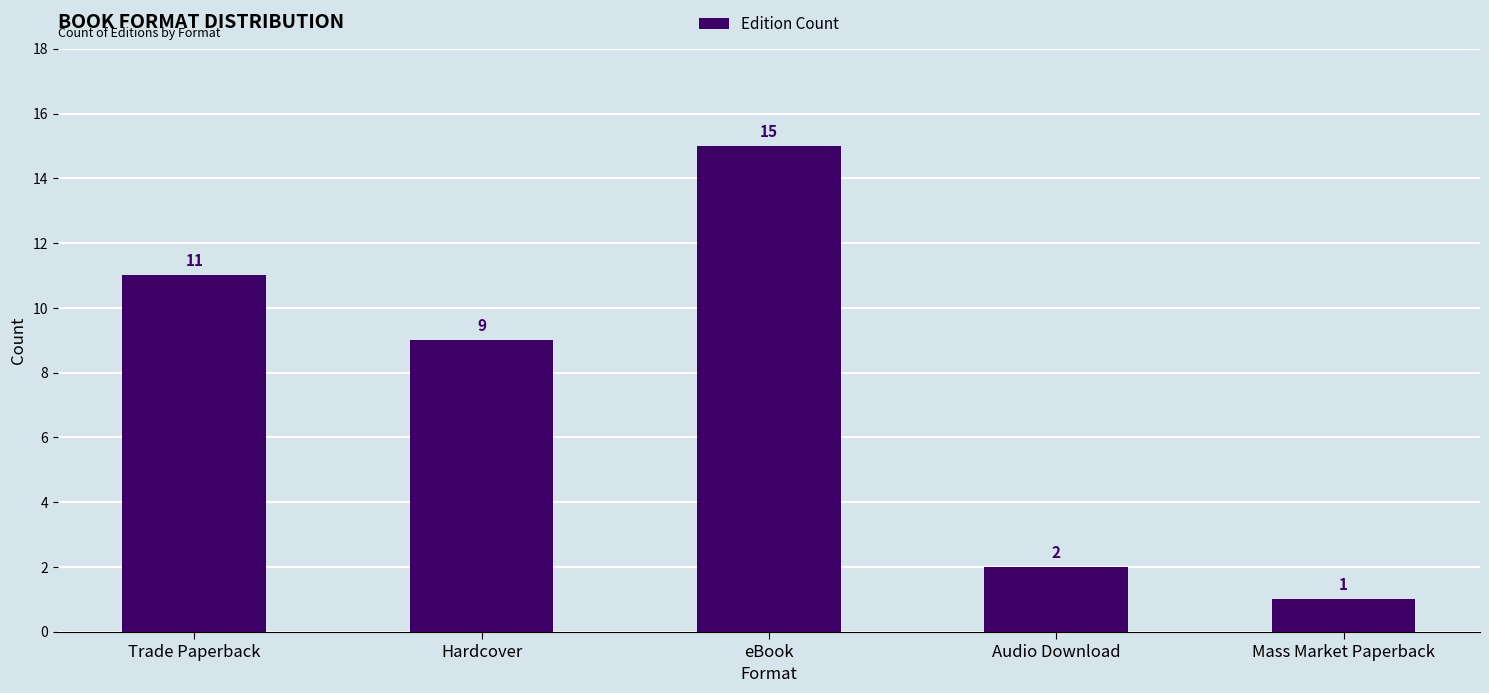

What is the greatest value displayed?

15